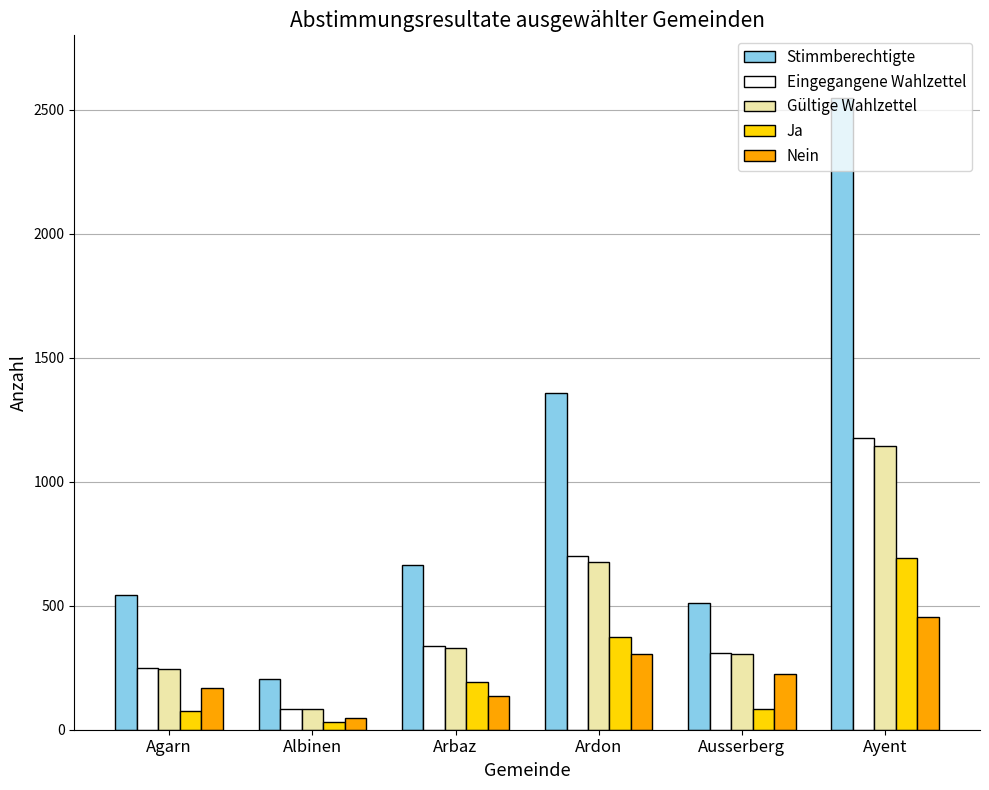

How many groups of bars are there?

6